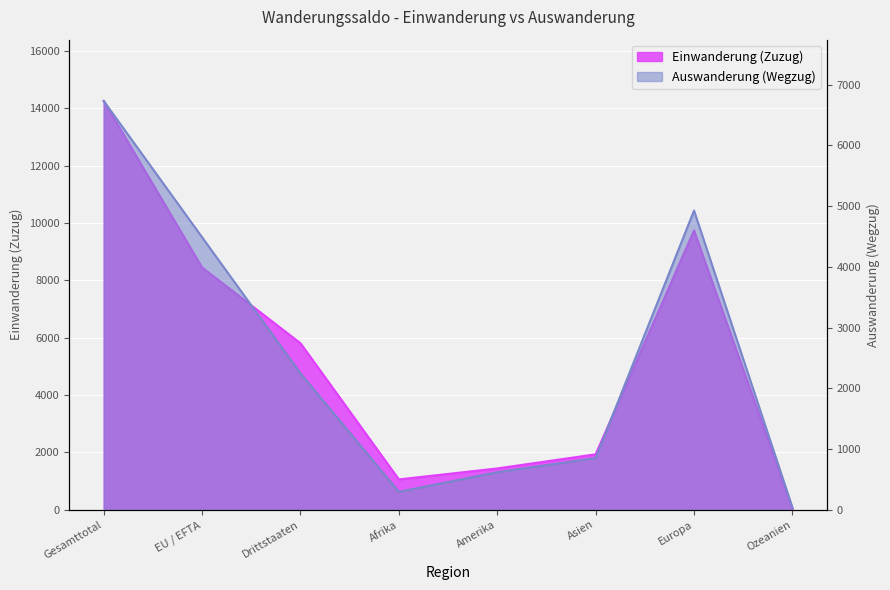

What is the minimum value for Einwanderung (Zuzug)?

49